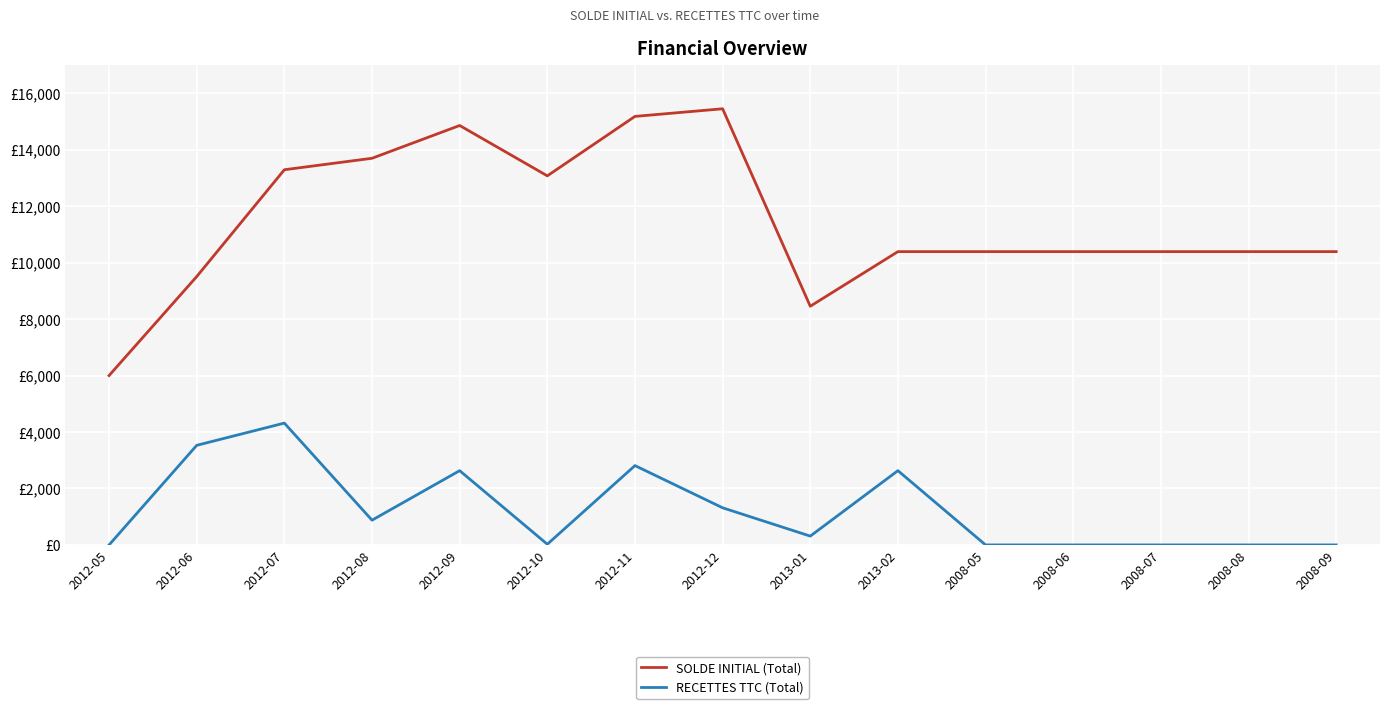

What is the difference between the maximum and minimum values in the SOLDE INITIAL (Total) series?

9451.2